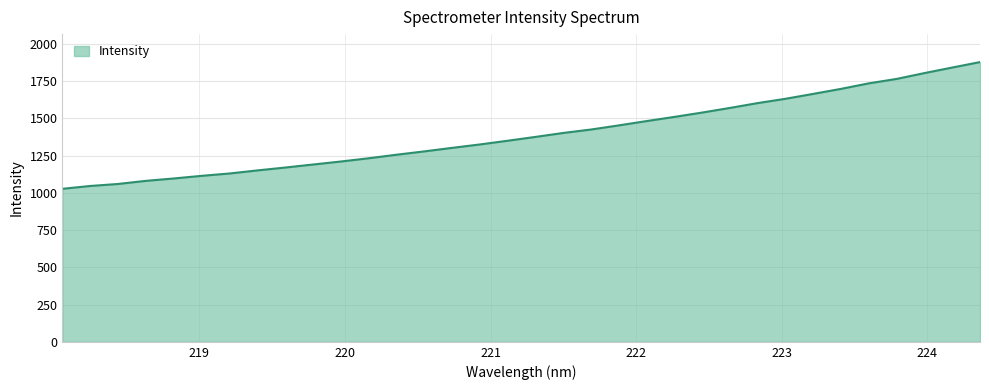

What is the smallest value displayed?

1026.8